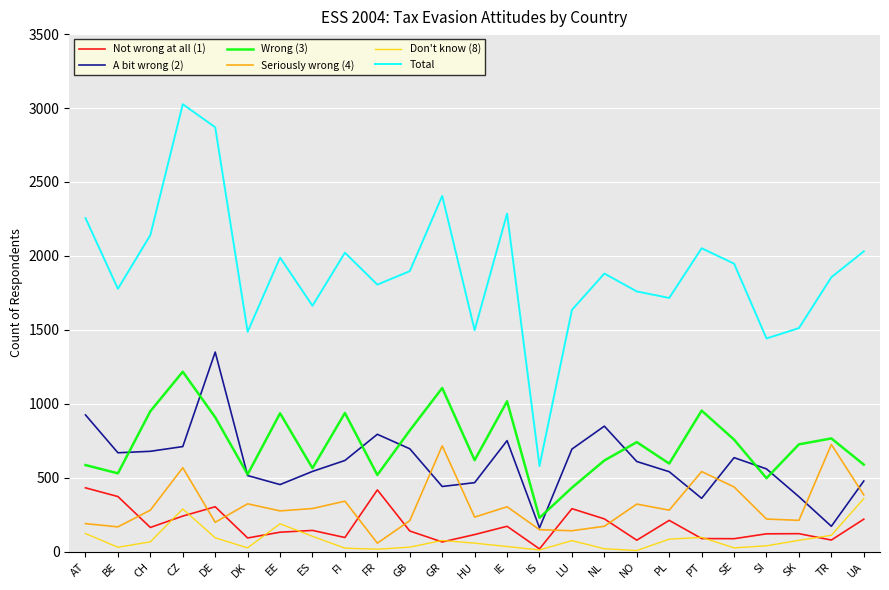

Read the Total value at SI, to the nearest 100.

1400